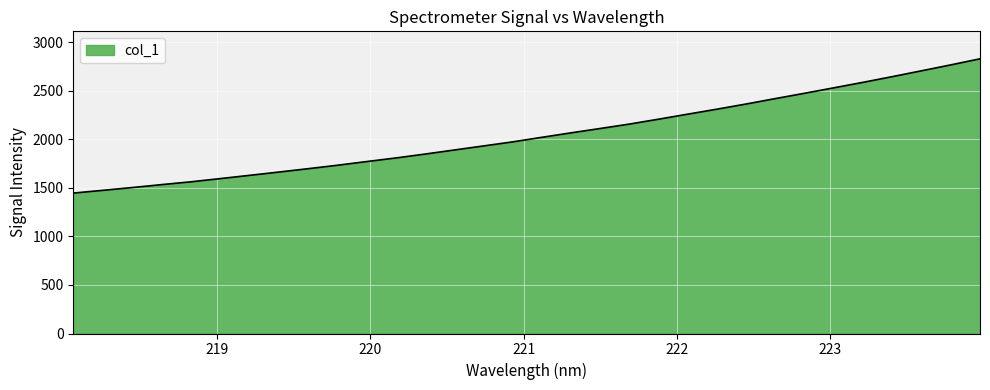

What is the minimum value shown in the chart?

1446.7